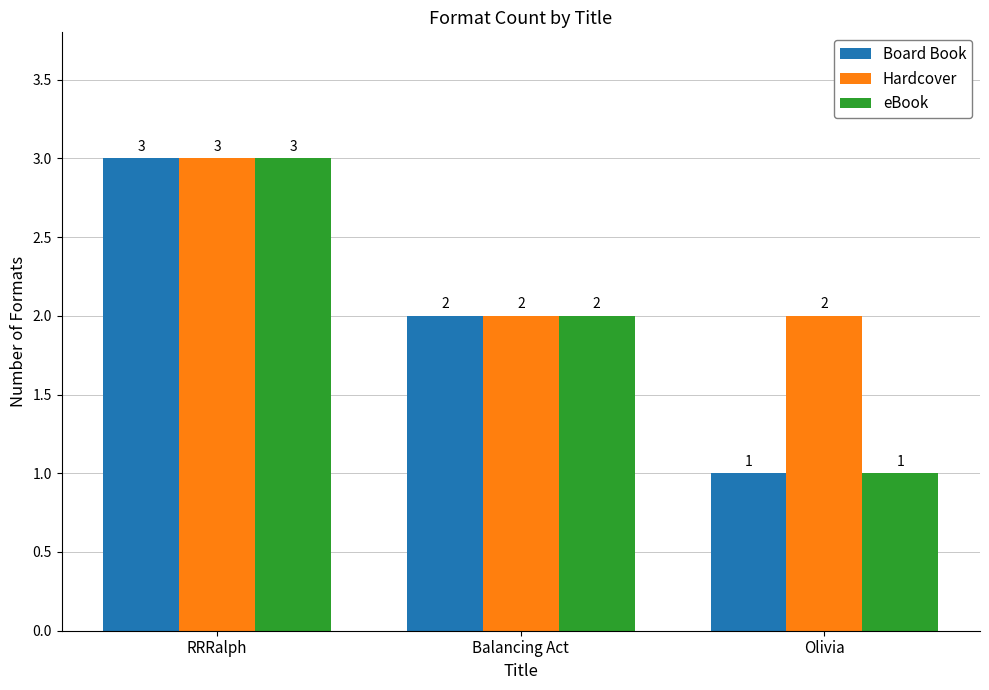

What is the label of the 1st bar from the left?

RRRalph